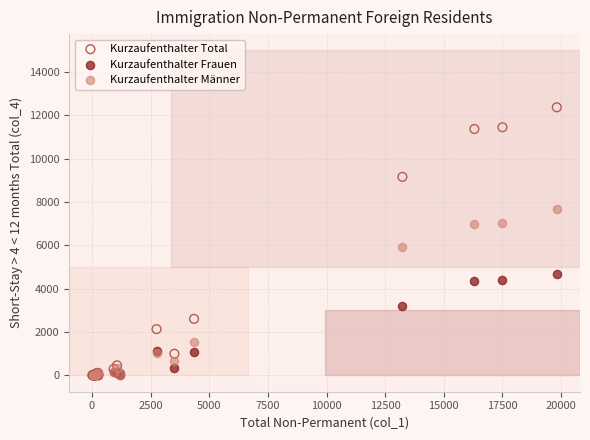

Which series reaches the maximum Y coordinate?

Kurzaufenthalter Total